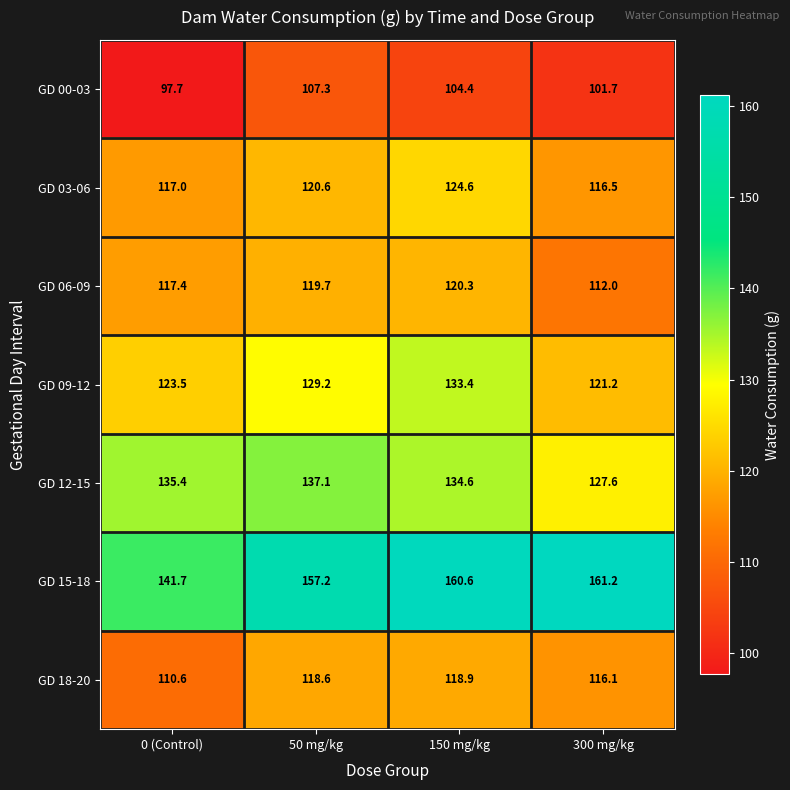

Which label corresponds to the largest value in the chart?

300 mg/kg